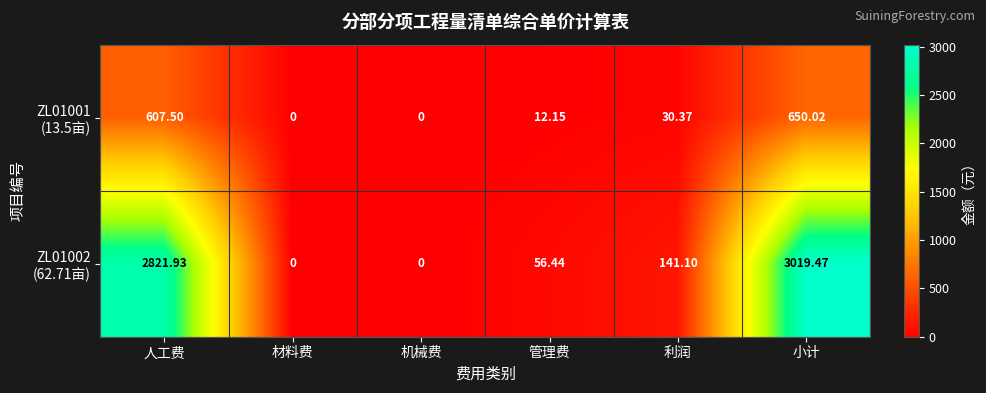

At which category does the chart reach its peak across all series?

小计